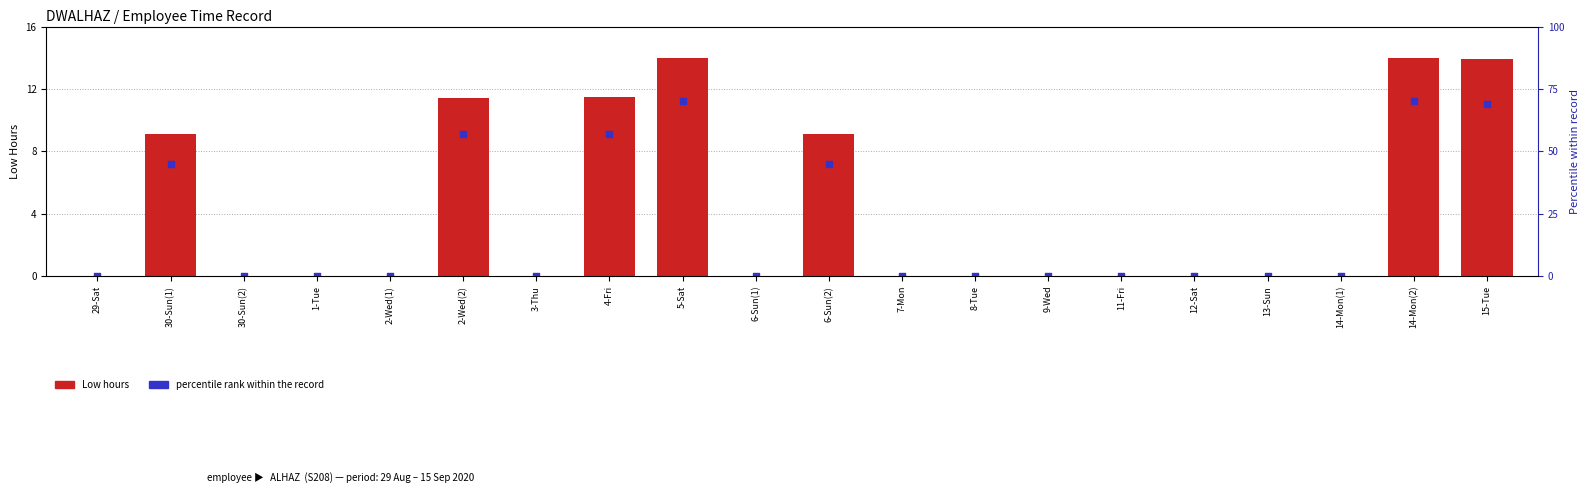

Which series reaches the minimum Y coordinate?

Low hours